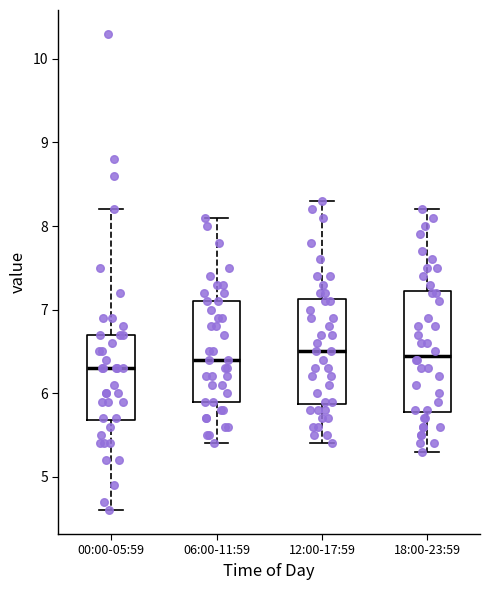

Where does the upper whisker of the box for 00:00-05:59 end on the y-axis? The values are not printed on the chart, so give them approximately, as read against the axis.

8.2